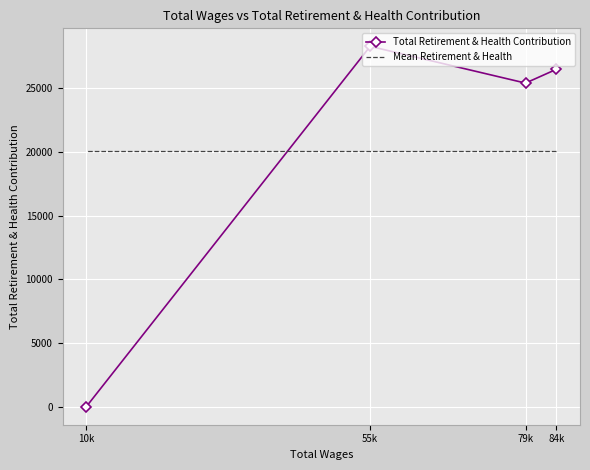

What is the maximum value shown in the chart?

28296.0